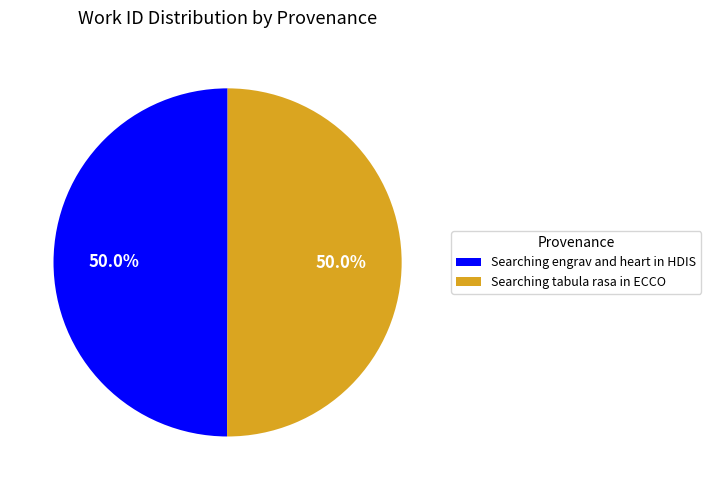

Approximately how many times larger is the value at Searching engrav and heart in HDIS compared to Searching tabula rasa in ECCO?

1.0